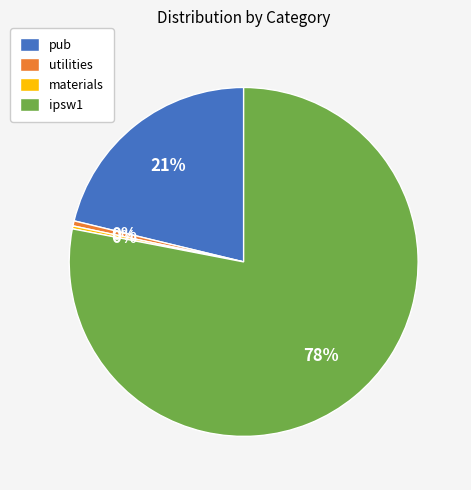

The ipsw1 slice represents 90% of the pie. True or false?

False